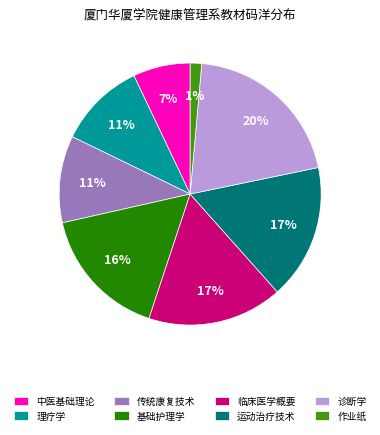

Is there any slice that represents more than half of the pie?

No